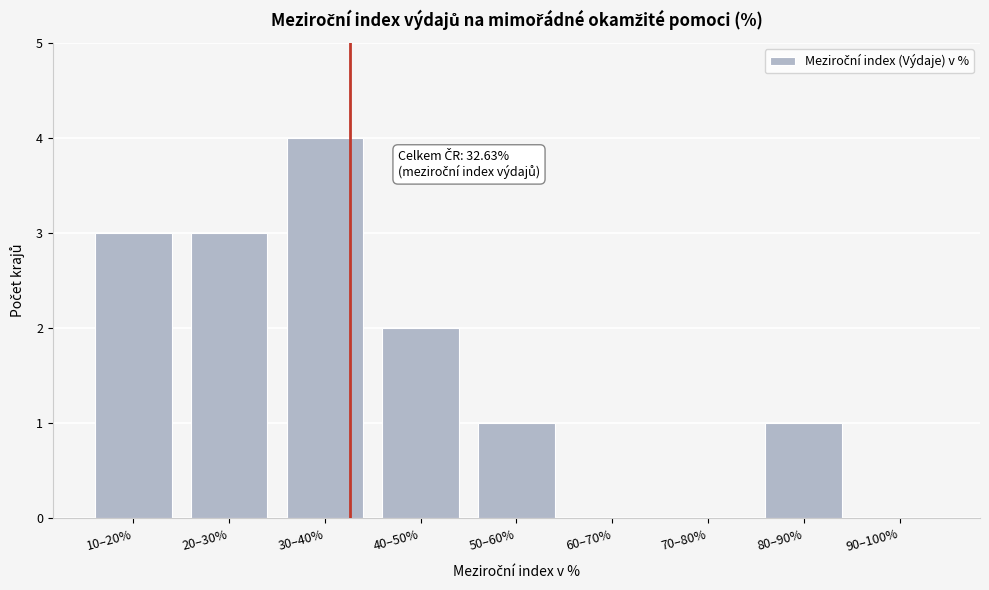

Reading left to right, transcribe all the data shown in this chart.

10–20%=3	20–30%=3	30–40%=4	40–50%=2	50–60%=1	60–70%=0	70–80%=0	80–90%=1	90–100%=0